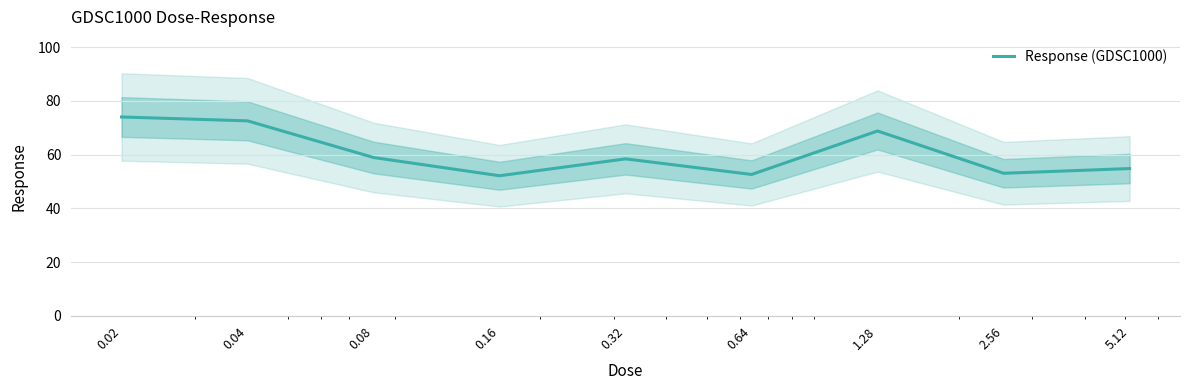

What is the sum of all values?

545.2